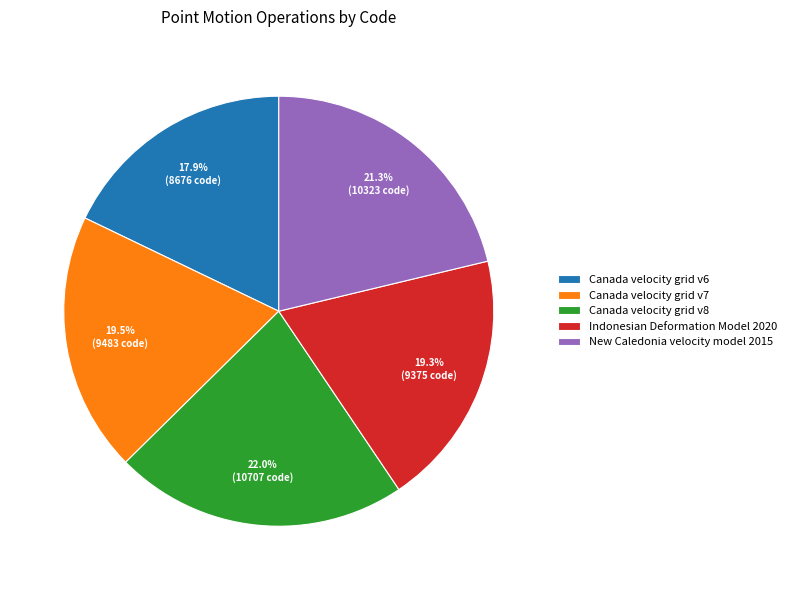

Is Canada velocity grid v8 the majority of the pie?

No